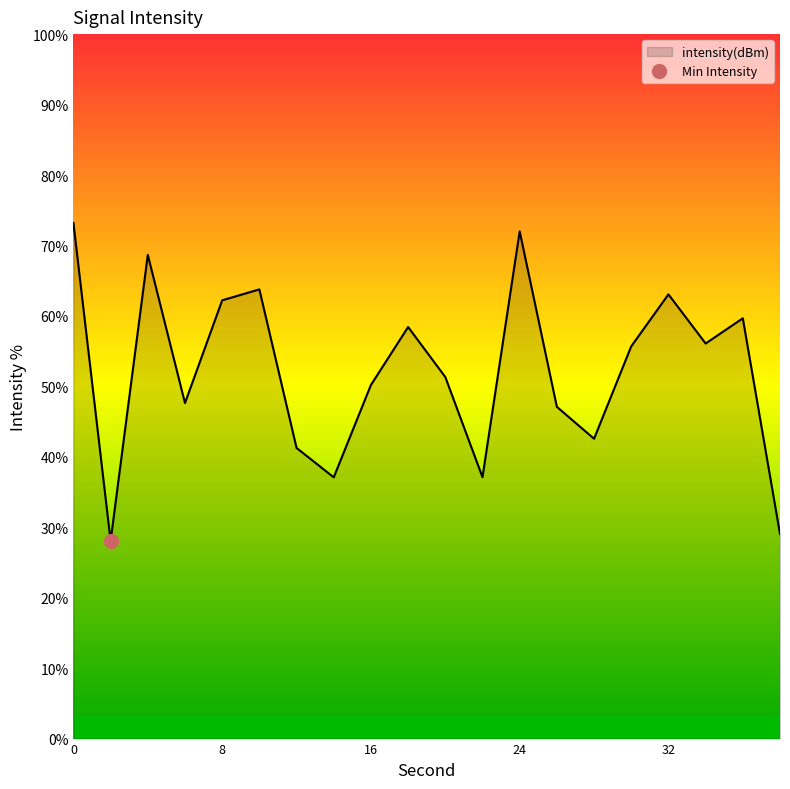

How many interior local valleys (lower than both neighbors) does the data have?

6